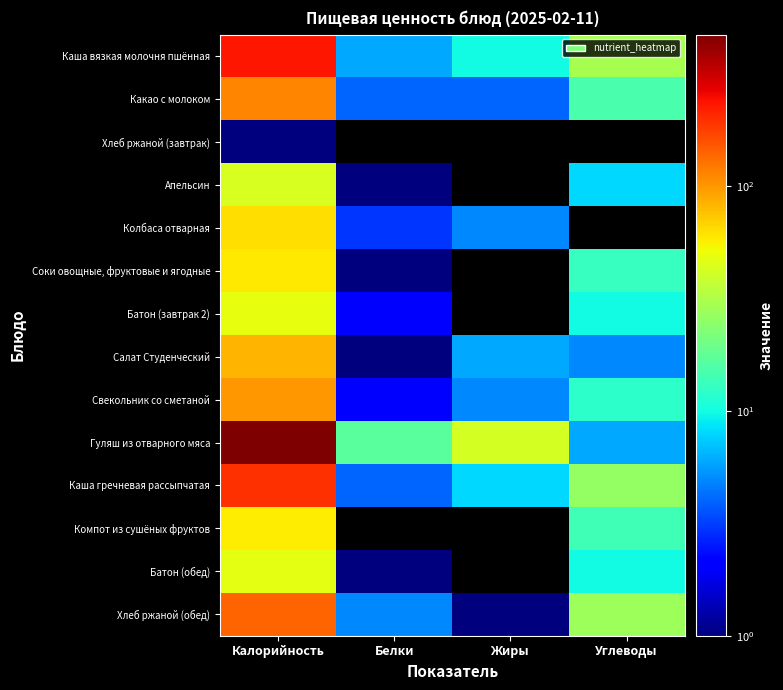

At which category is the sum across all series the highest?

Калорийность